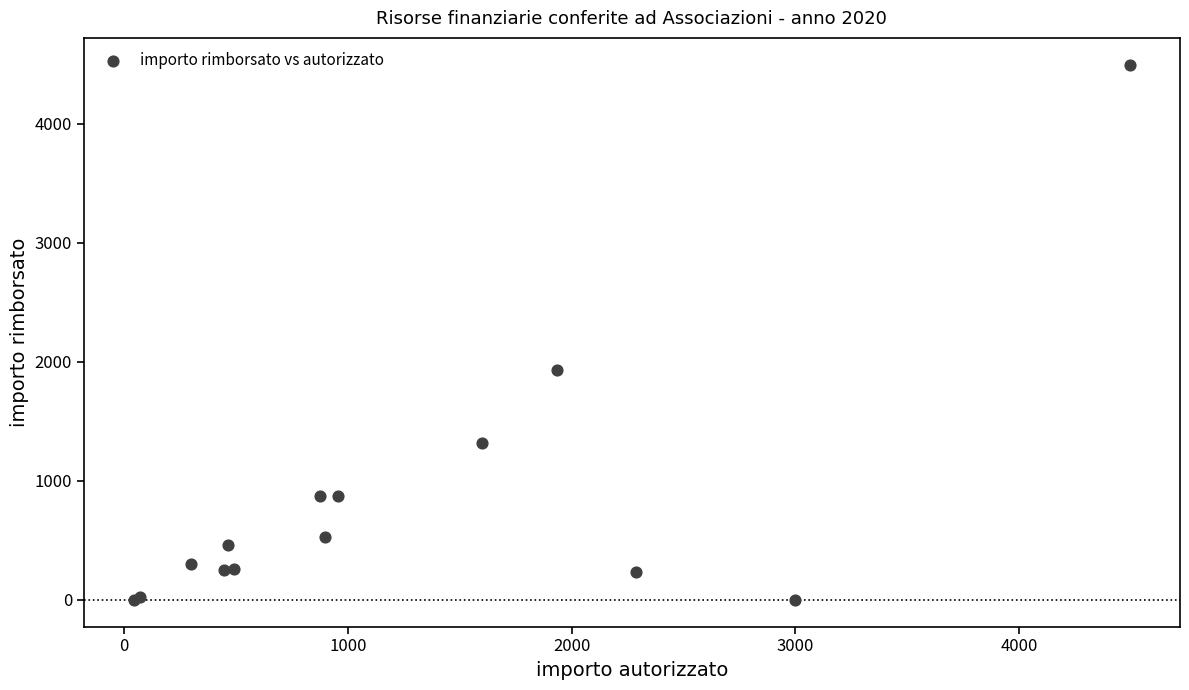

What Y value in the scatter plot is closest to 2248?

1934.4